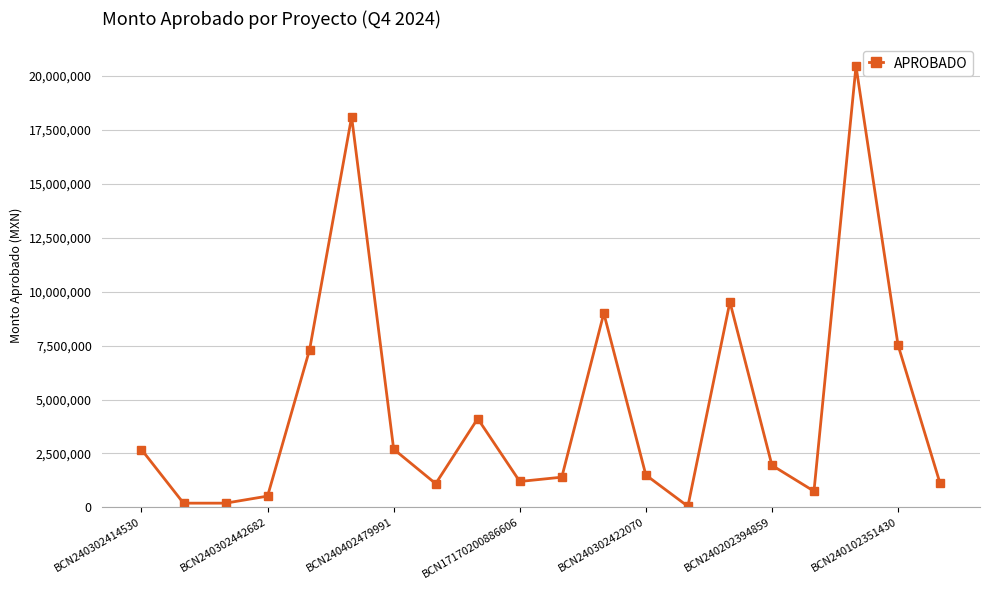

What is the maximum value shown in the chart?

20458600.0